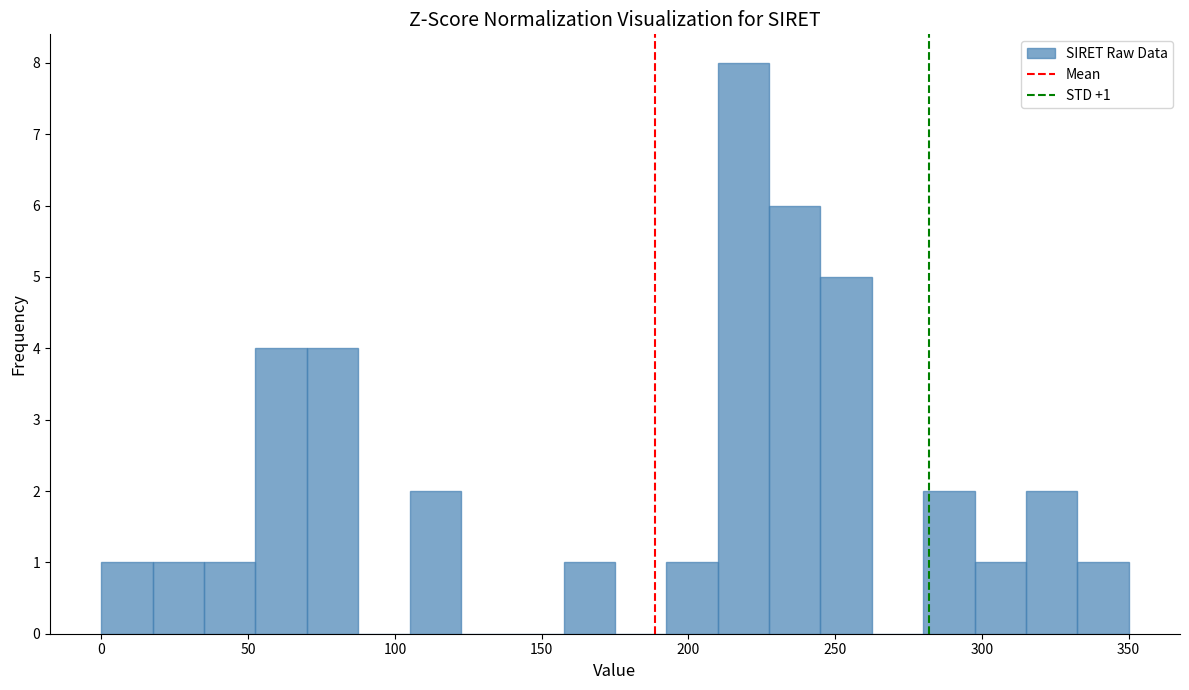

Around what value on the x-axis is the tallest bar? Give the approximate position of its centre, as read against the axis.

220